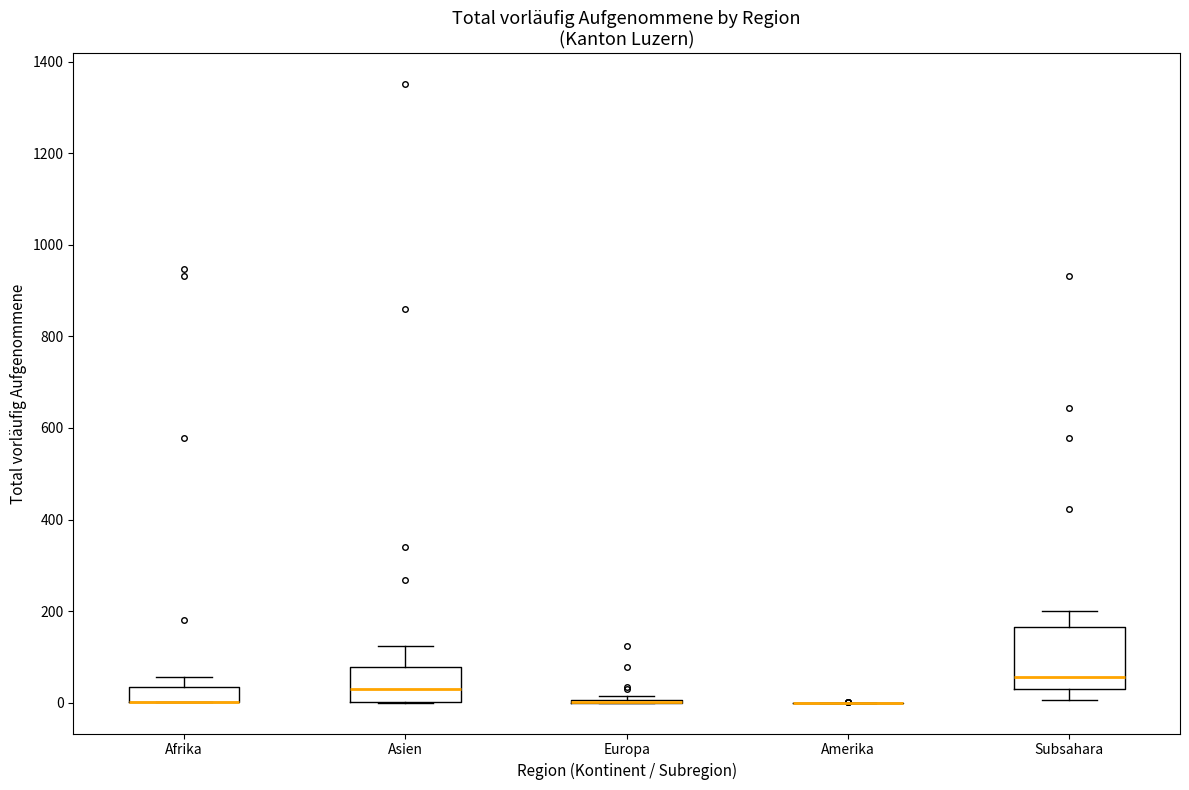

Reading left to right, transcribe this box plot: for each box, give where its median line is, the range the box spans, and where its two whiskers end, as read against the y-axis. The values are not printed on the chart, so give them approximately, as read against the axis.

Afrika: median 0 (drawn on the box's lower edge), box 0 to 40, whiskers 0 to 60
Asien: median 40, box 0 to 80, whiskers 0 to 120
Europa: box collapsed to a line at 0, whiskers 0 to 20
Amerika: box collapsed to a line at 0, whiskers 0 to 0
Subsahara: median 60, box 20 to 160, whiskers 0 to 200